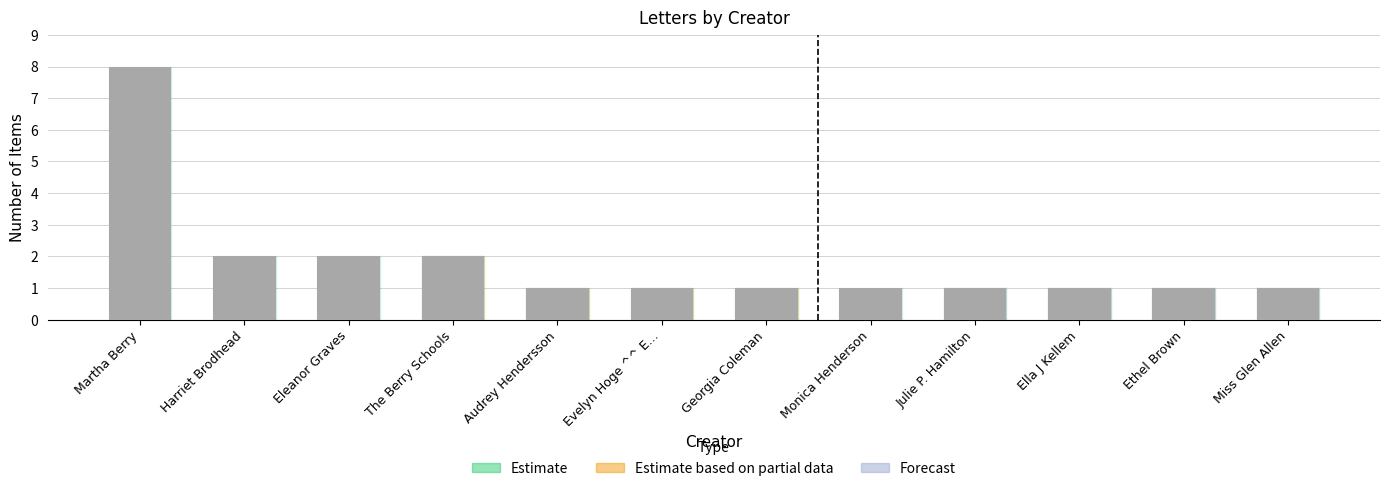

What is the sum of the values at Evelyn Hoge ^^ E… and The Berry Schools?

3